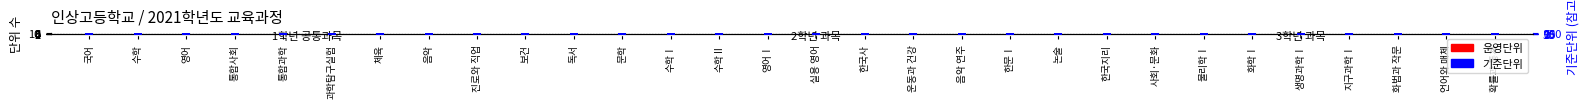

Which series has the largest total across all categories?

기준단위